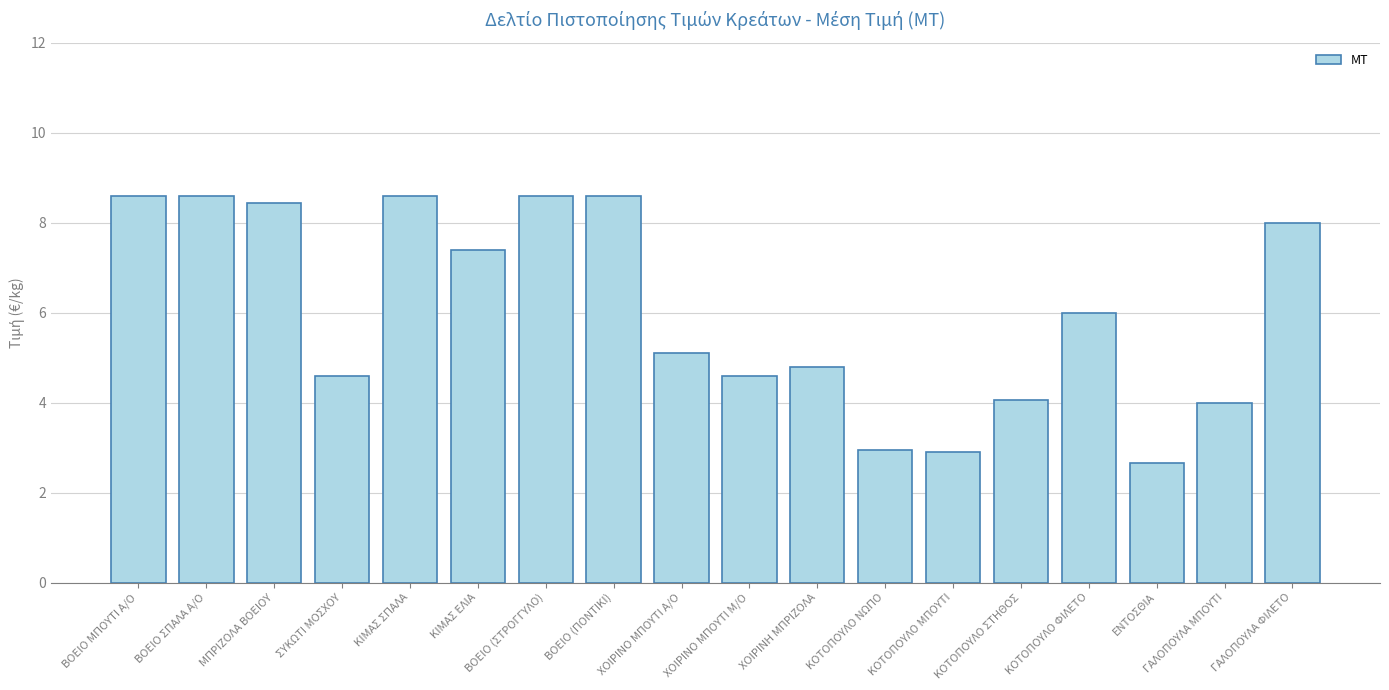

At which category does the chart reach its minimum across all series?

ΕΝΤΟΣΘΙΑ